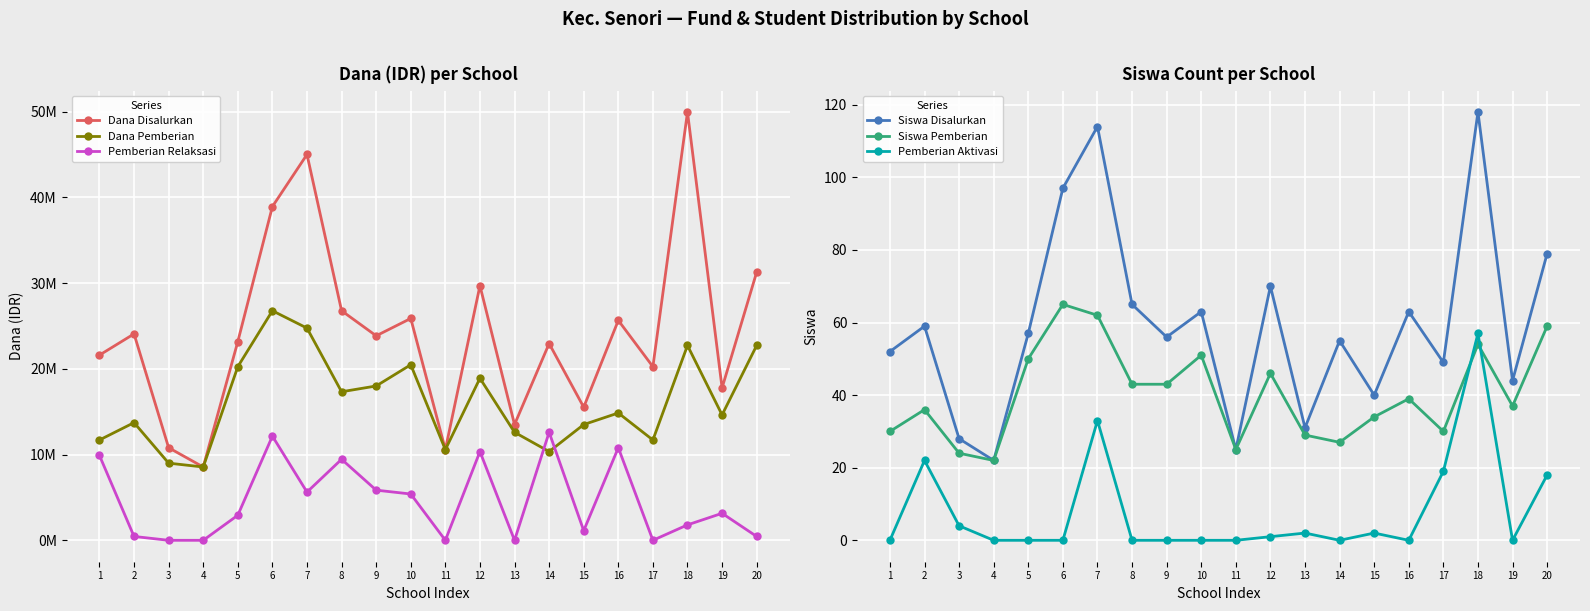

What is the sum of the Pemberian Relaksasi values at 14 and 17?

12600000